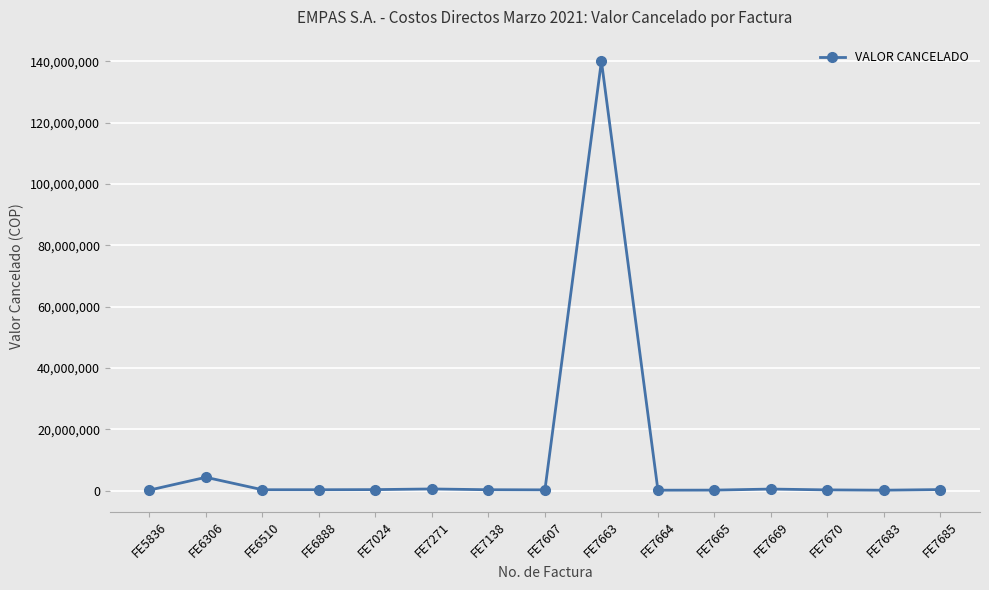

Count the number of categories in the chart.

15